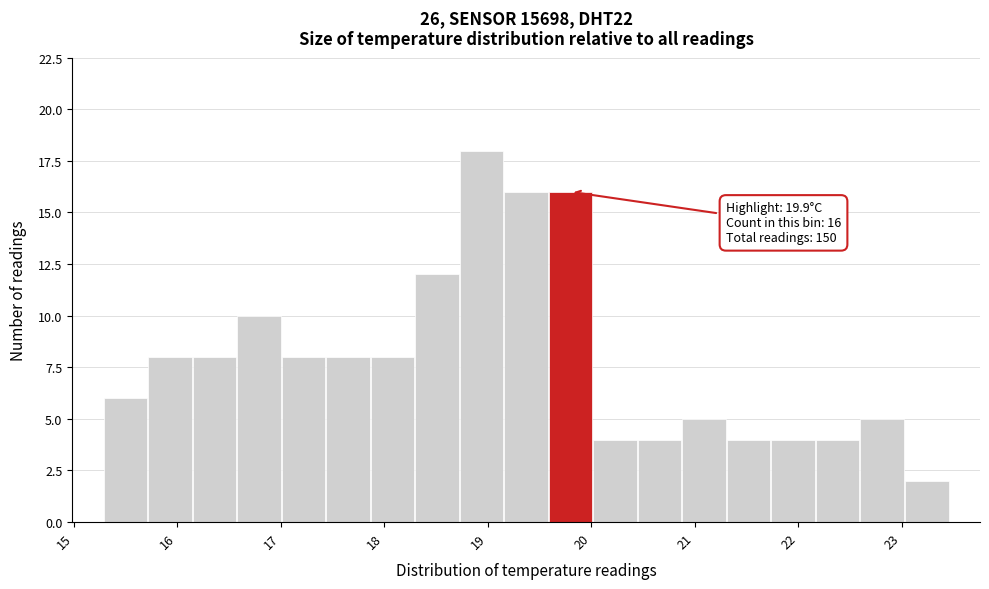

Over which range of the x-axis is the bar tallest?

18.7 to 19.2